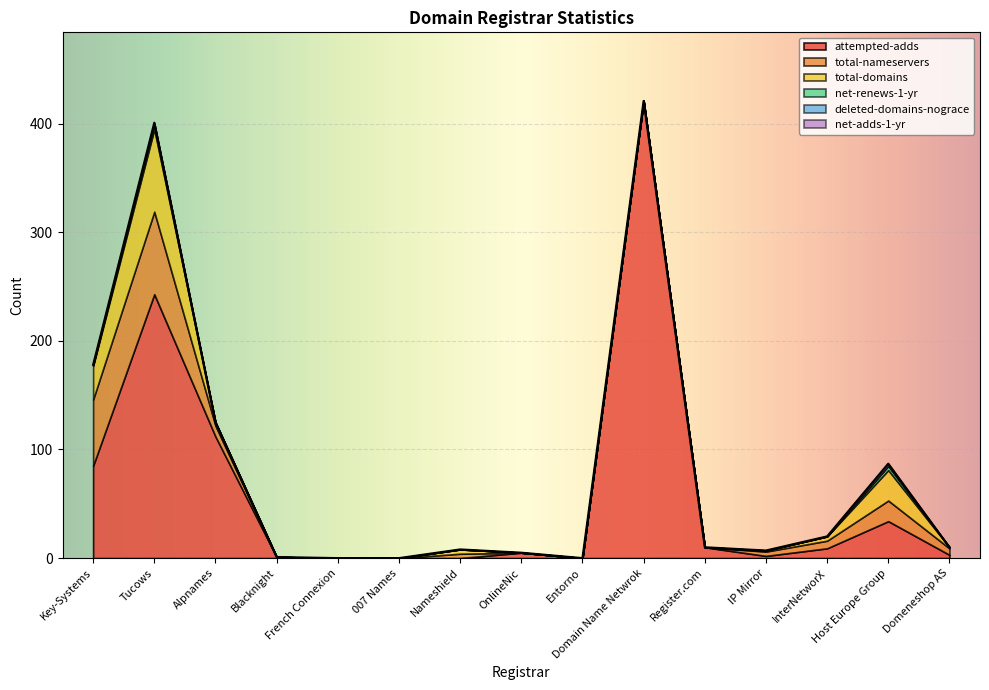

Does the chart display data point markers on the line(s)?

No